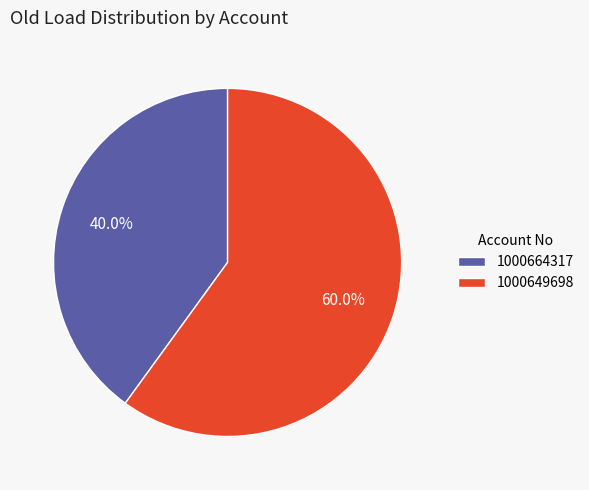

How many slices are in this pie chart?

2